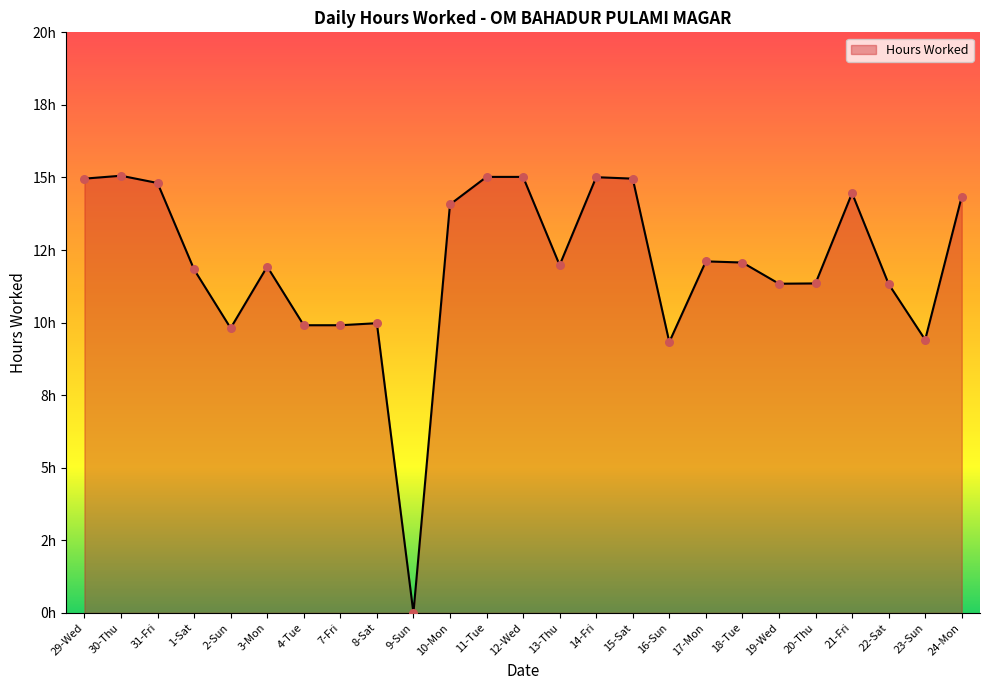

Between 2-Sun and 8-Sat, which is larger?

8-Sat